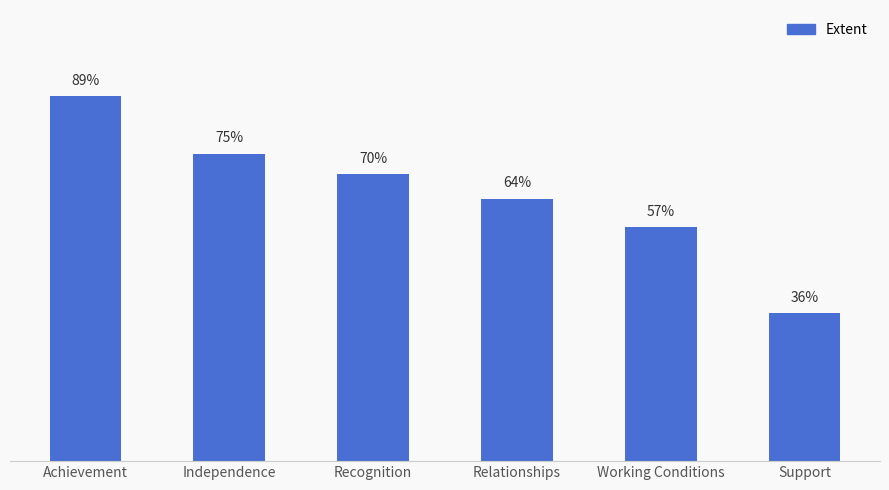

Rank the categories by value from lowest to highest.

Support, Working Conditions, Relationships, Recognition, Independence, Achievement